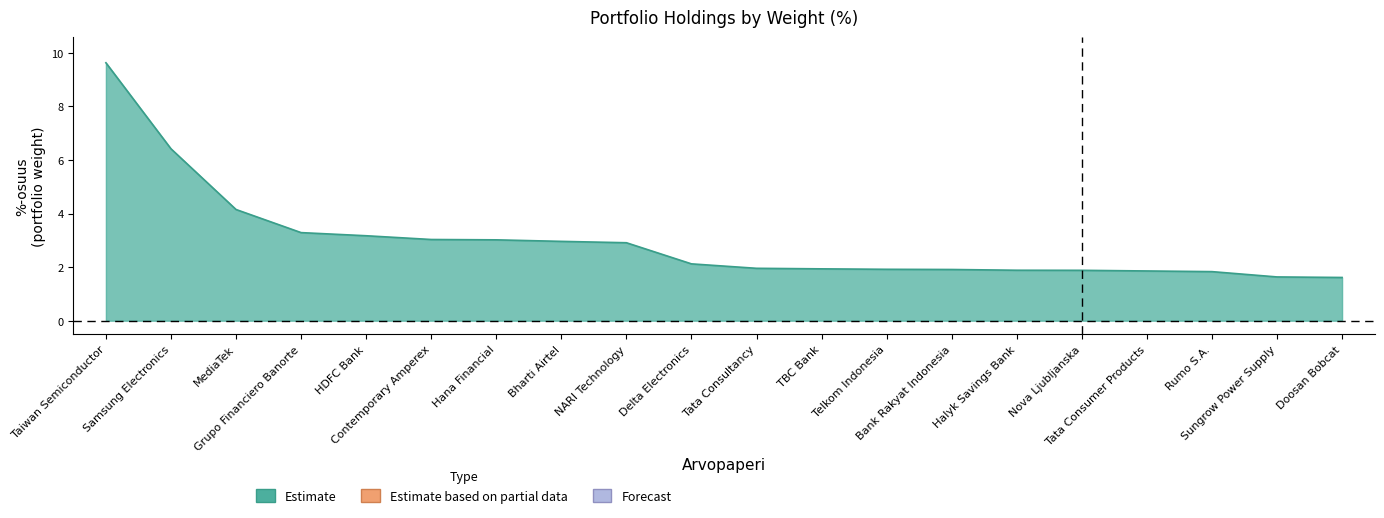

At which label does the data first exceed 2?

Taiwan Semiconductor